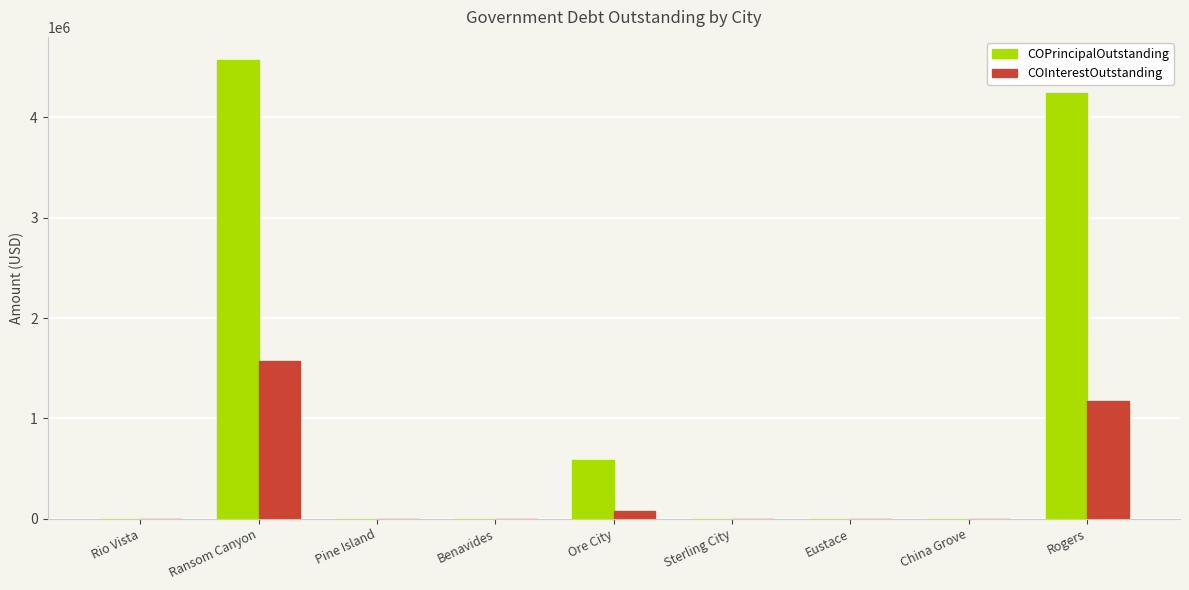

What are all the series names shown in the legend?

COPrincipalOutstanding, COInterestOutstanding